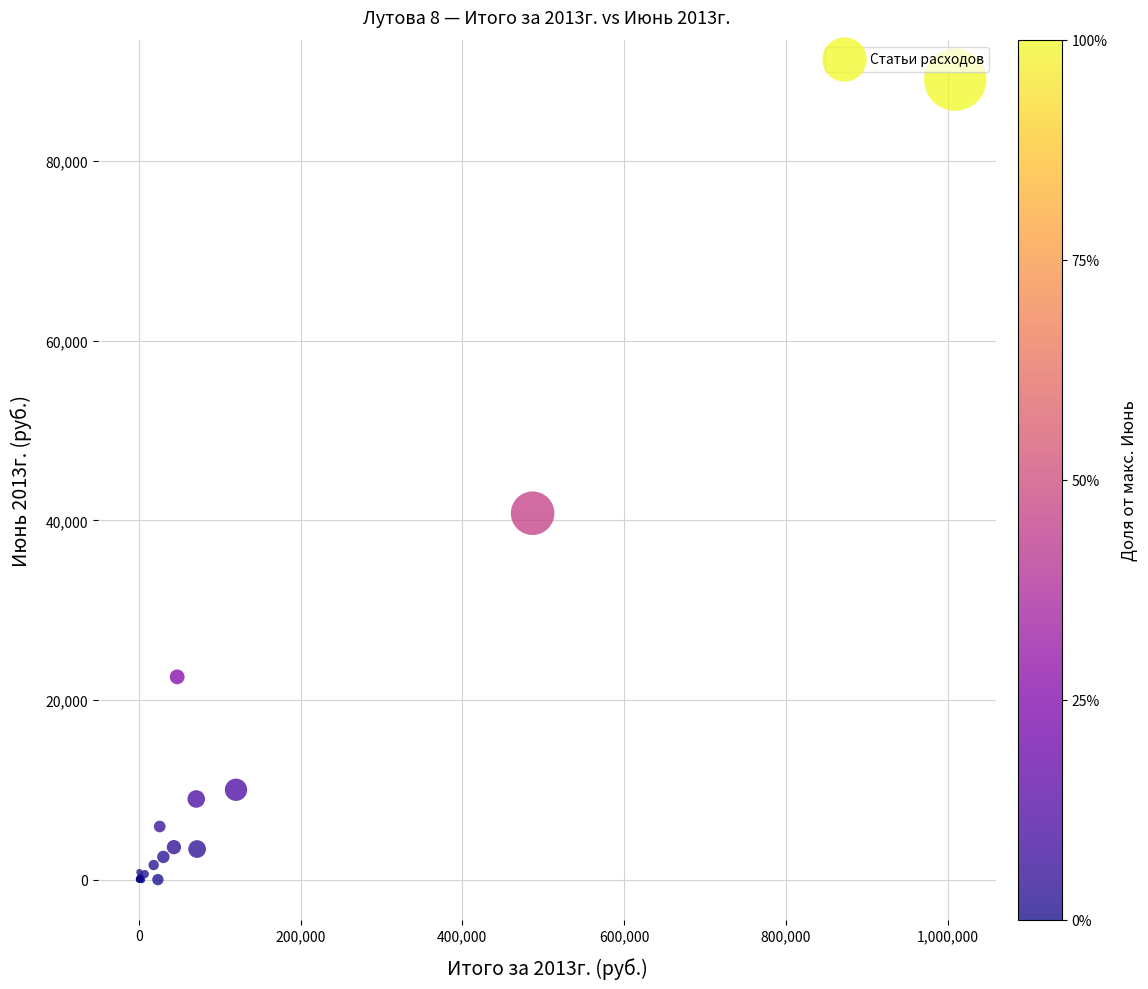

What Y value in the scatter plot is closest to 44532?

40790.7